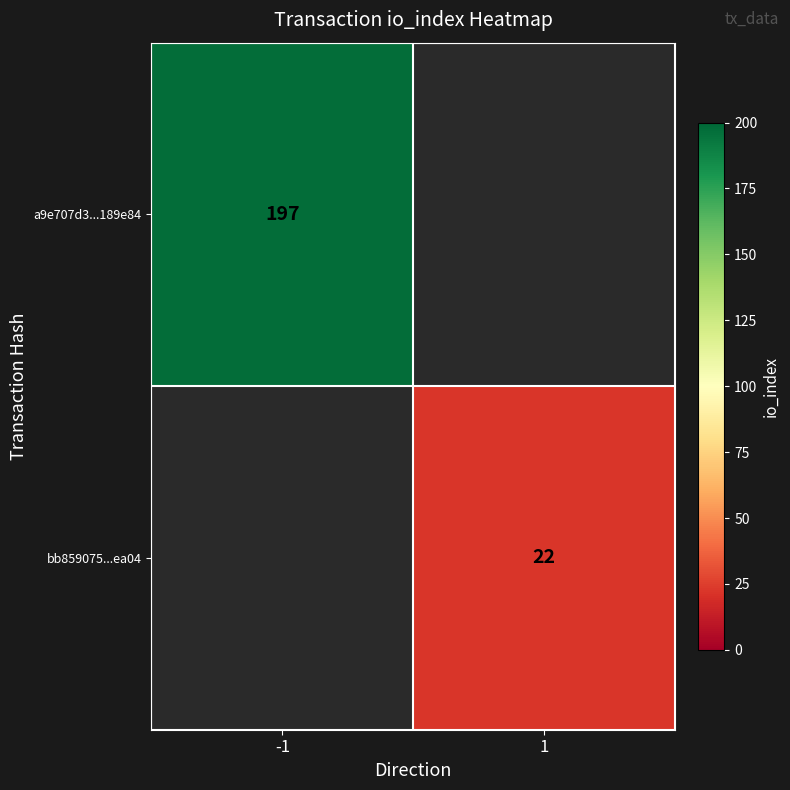

Is the value of a9e707d3...189e84 at -1 greater than the value of bb859075...ea04 at 1?

Yes